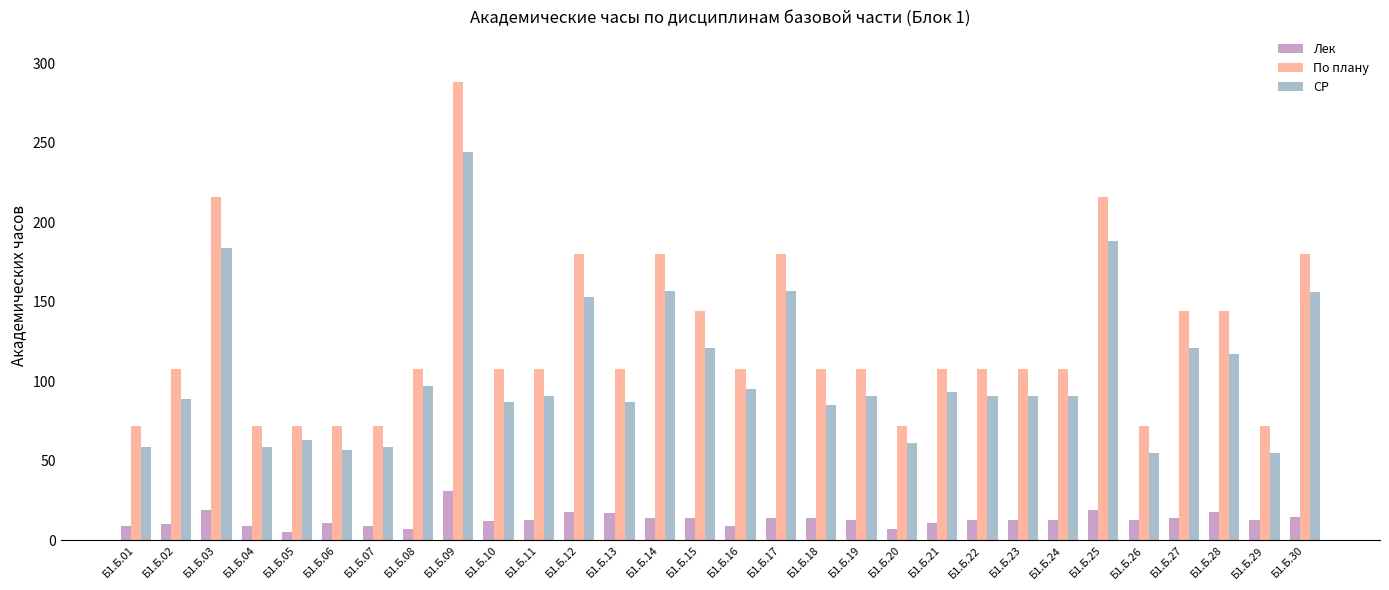

At how many categories does at least one series exceed 115?

10